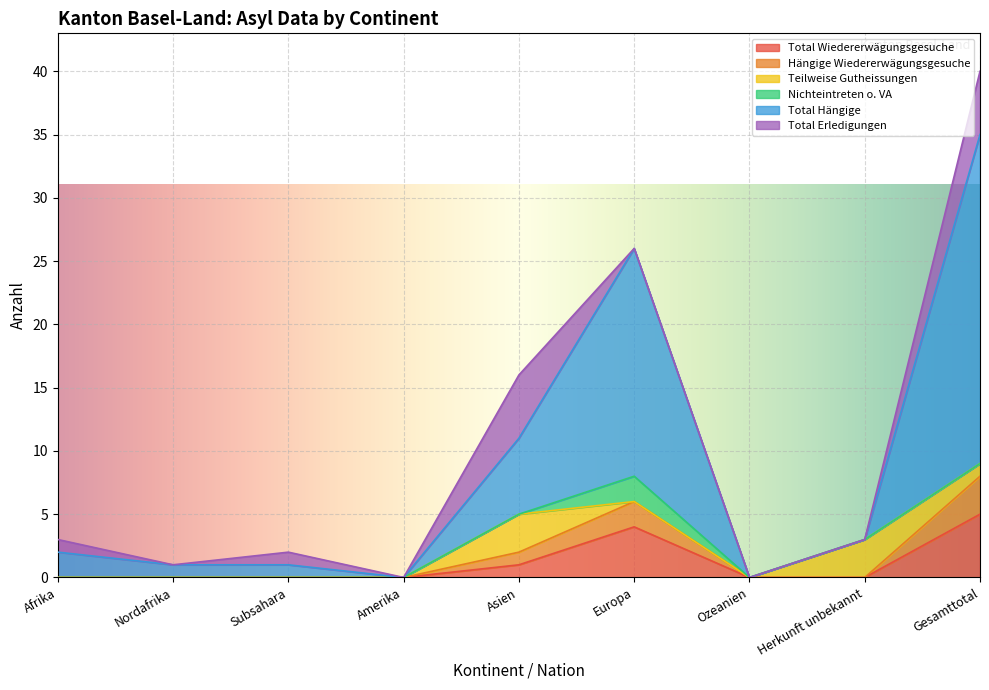

Which category has the highest value in the Total Wiedererwägungsgesuche series?

Gesamttotal